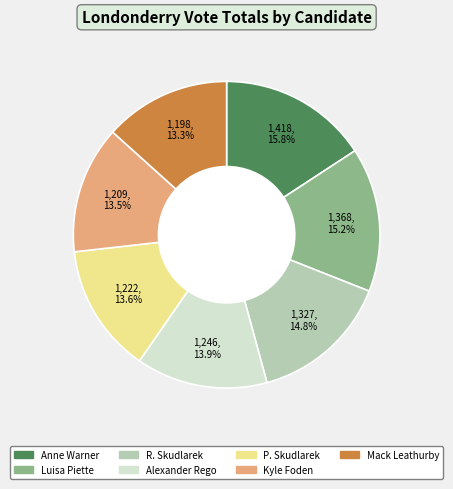

What is the largest slice in the pie chart?

Anne Warner